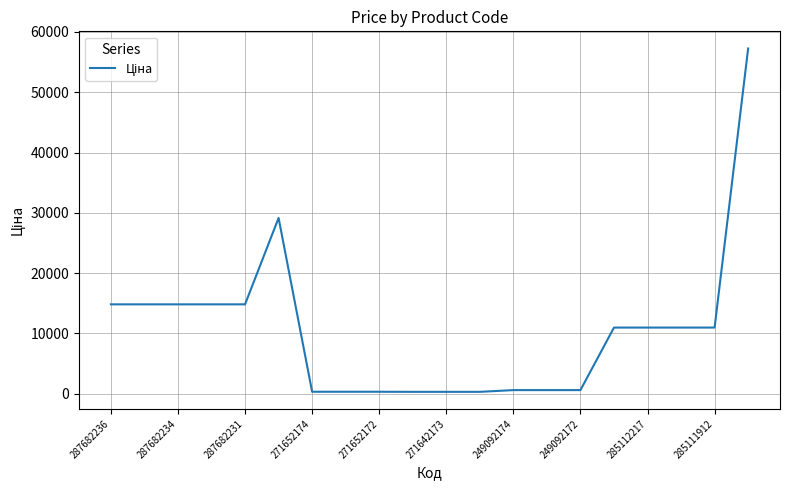

What is the maximum value shown in the chart?

57258.0